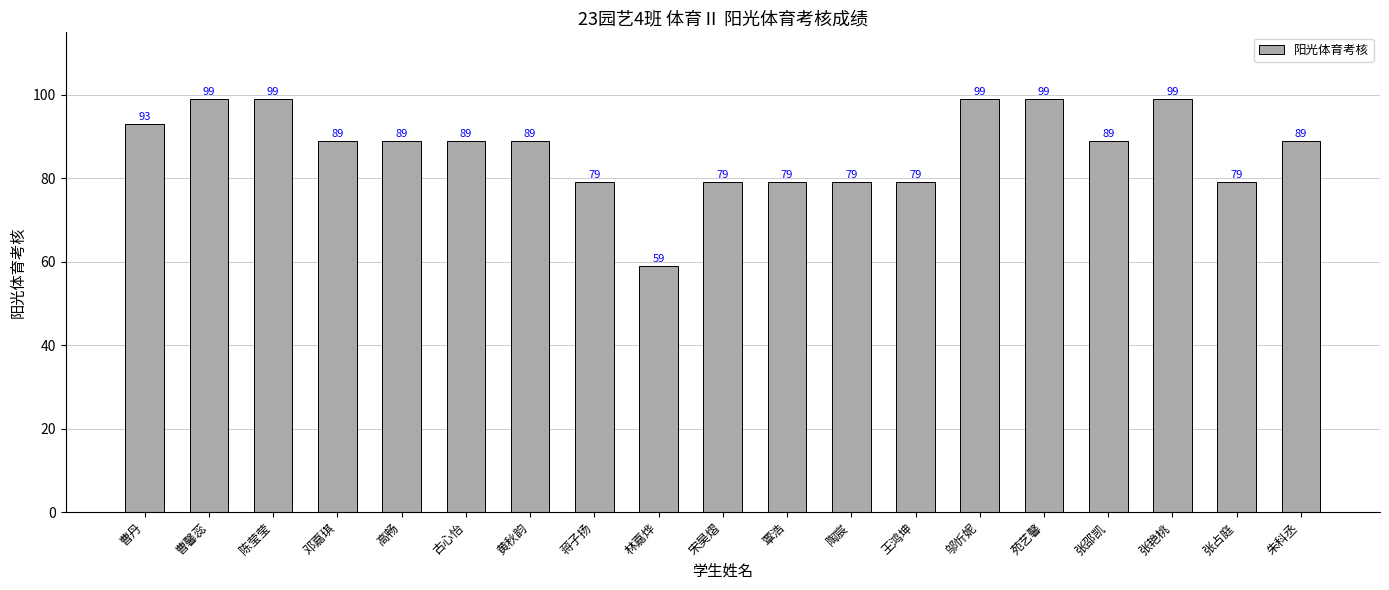

Count the number of categories in the chart.

19